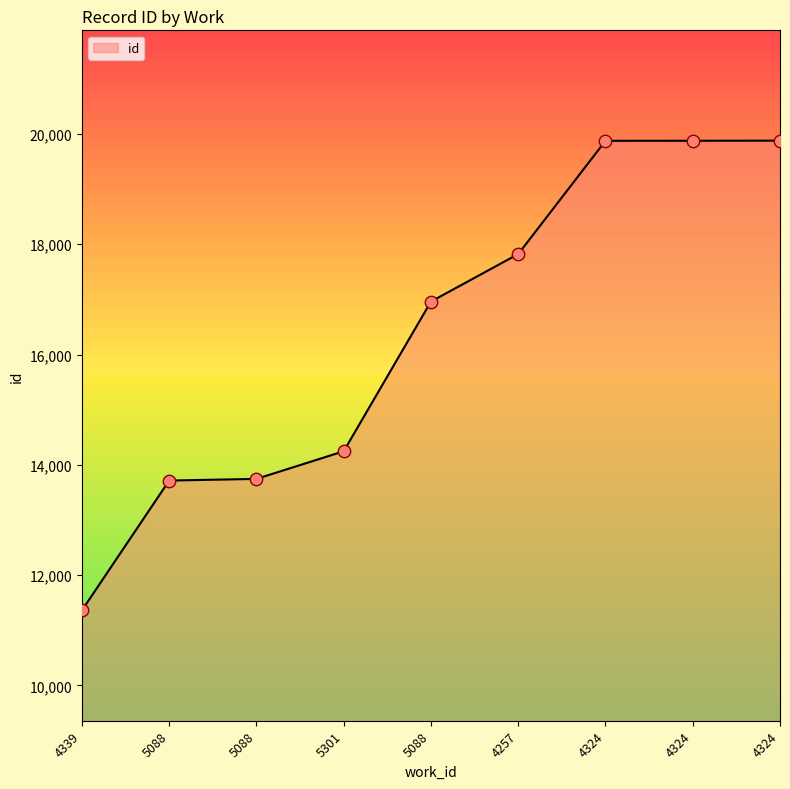

What is the ratio of the value at 4339 to the value at 4324?

0.6